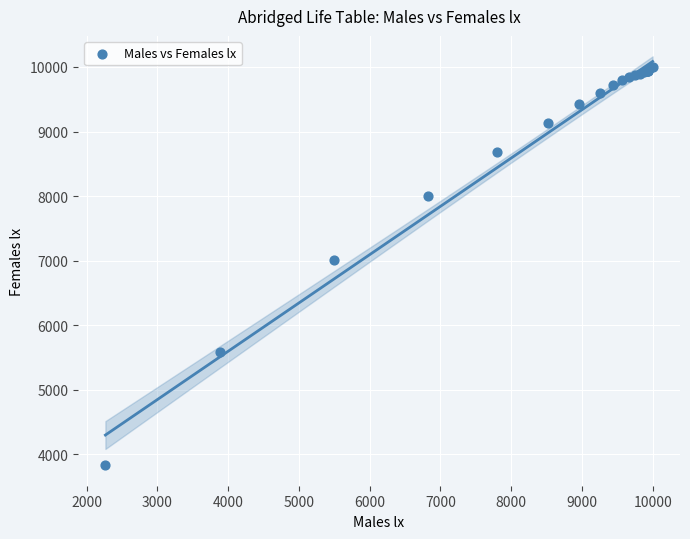

What Y value in the scatter plot is closest to 6914?

7003